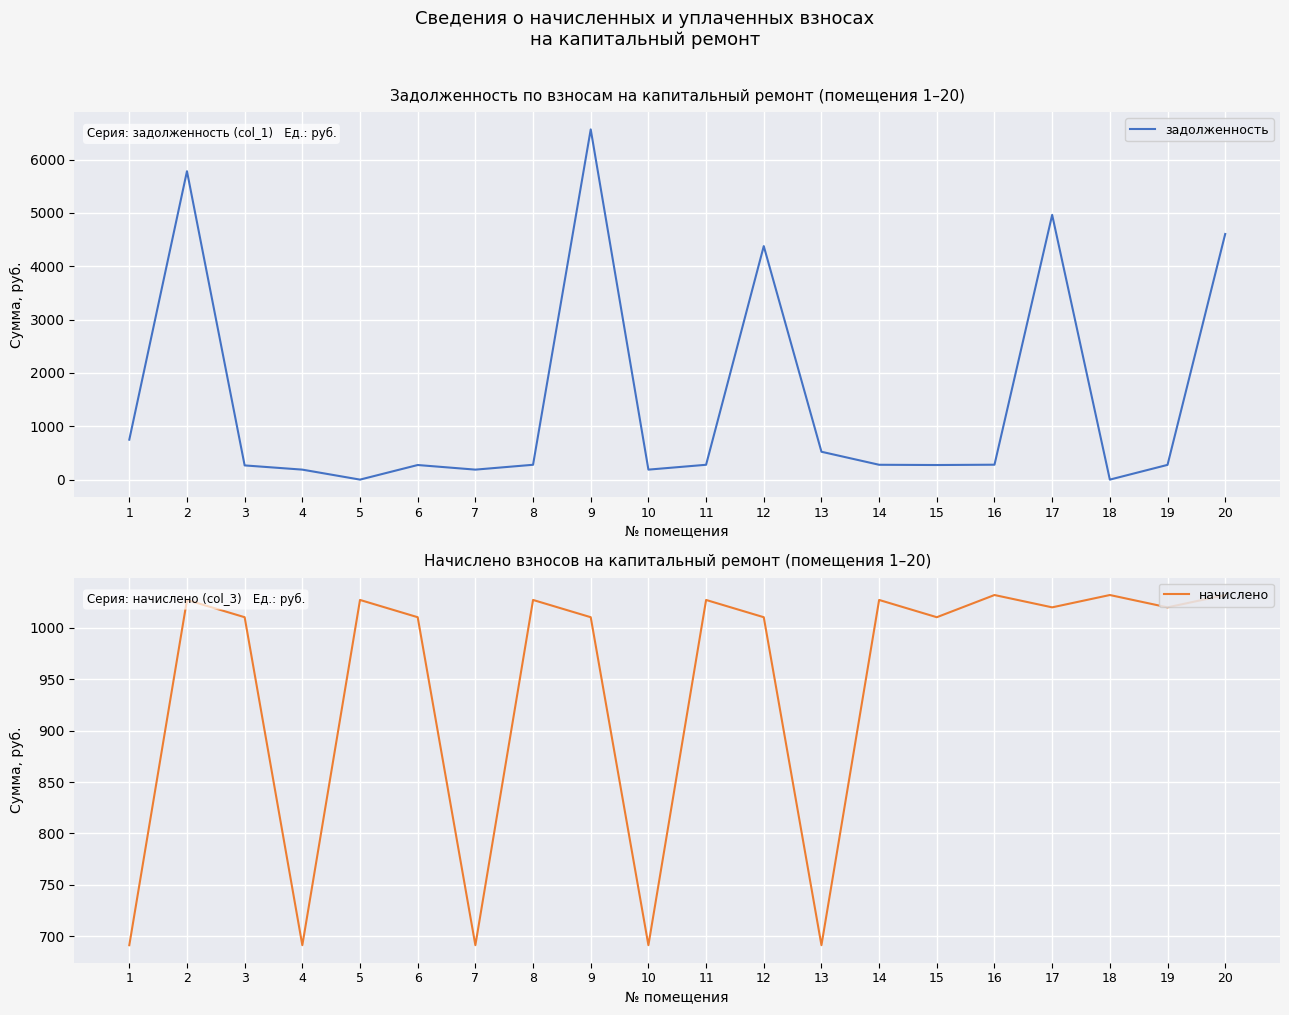

True or false: задолженность has a value of 0.0 at 18.

True